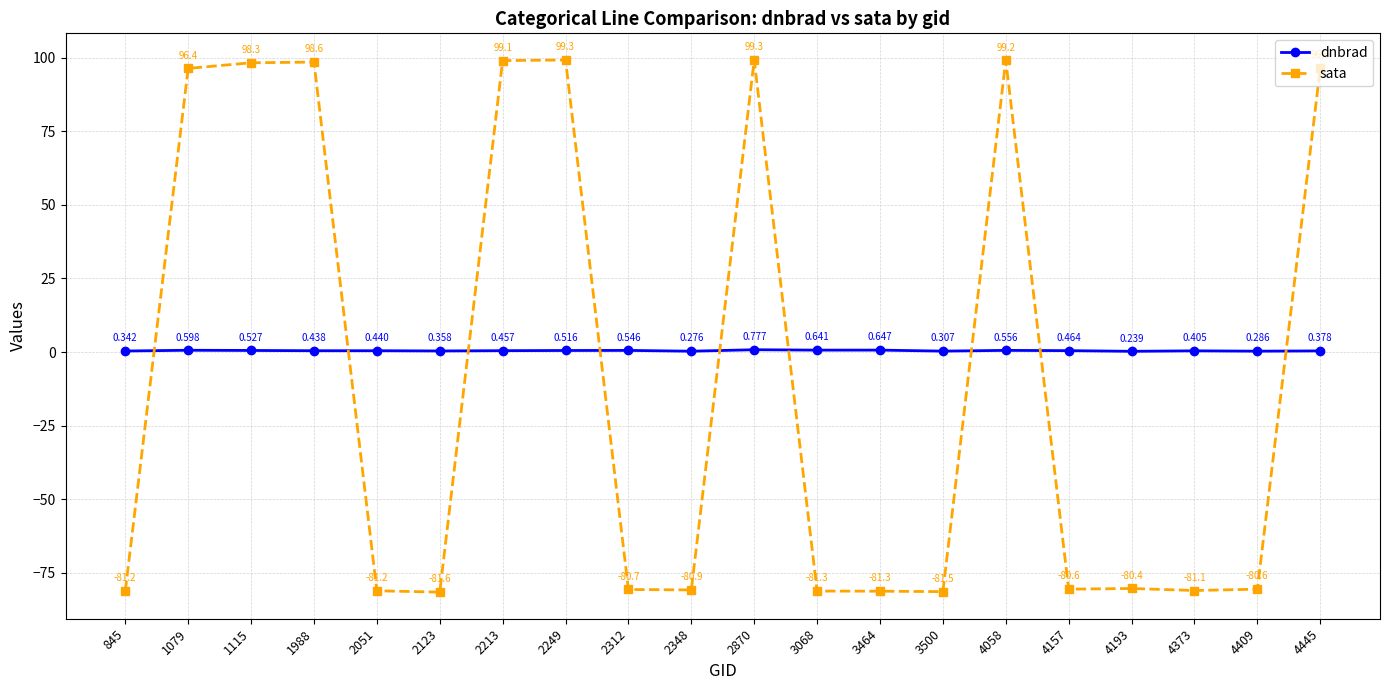

Which series has the largest range (max minus min)?

sata